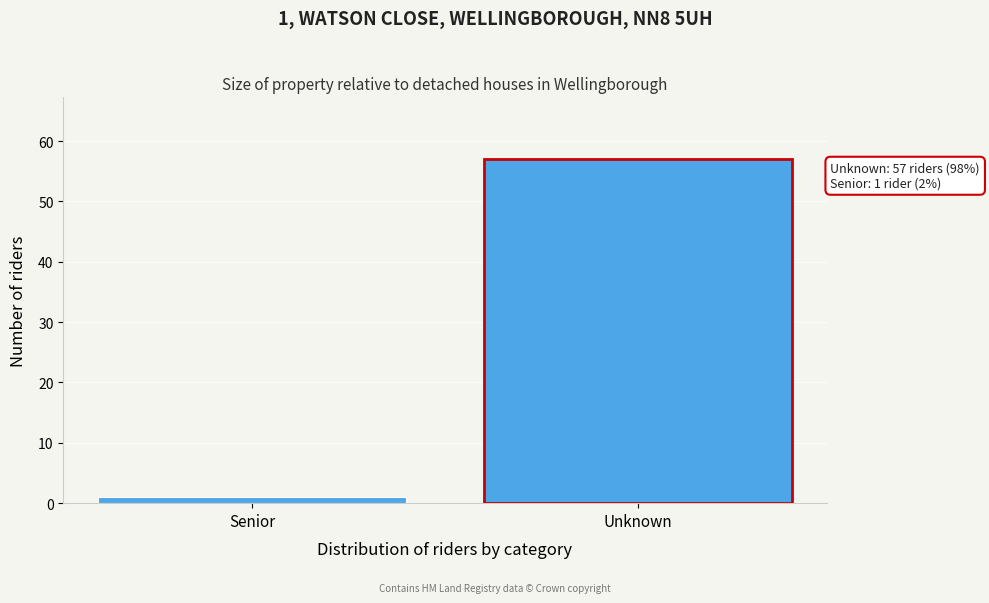

Reading left to right, what are all the values shown in this chart?

1	57